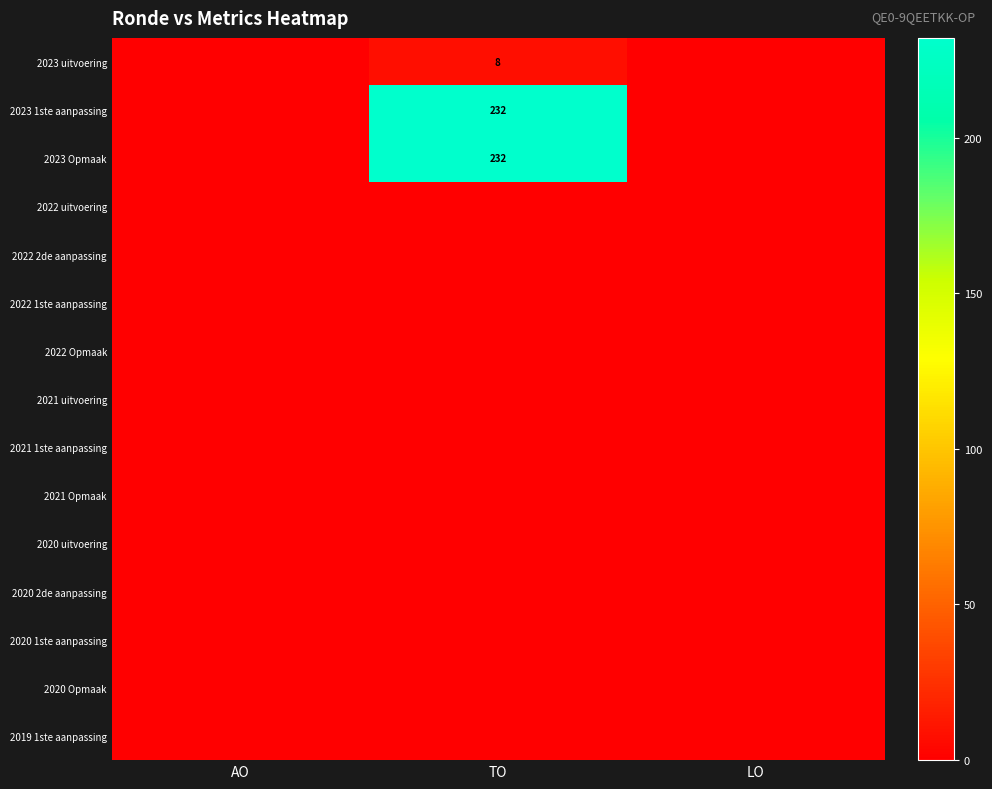

True or false: 2023 1ste aanpassing has a value of 232 at TO.

True